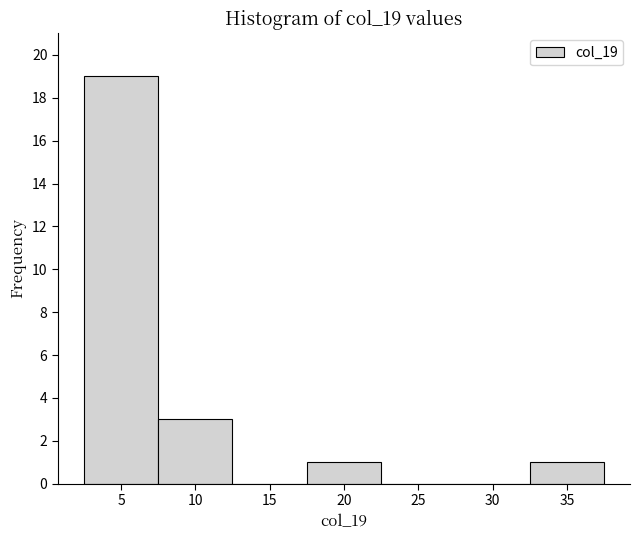

Reading left to right, transcribe this chart: for each bar, give the range it covers on the x-axis and its height. The values are not printed on the chart, so give them approximately, as read against the axis.

2.5 to 7.5: 19
7.5 to 12.5: 3
12.5 to 17.5: 0
17.5 to 22.5: 1
22.5 to 27.5: 0
27.5 to 32.5: 0
32.5 to 37.5: 1